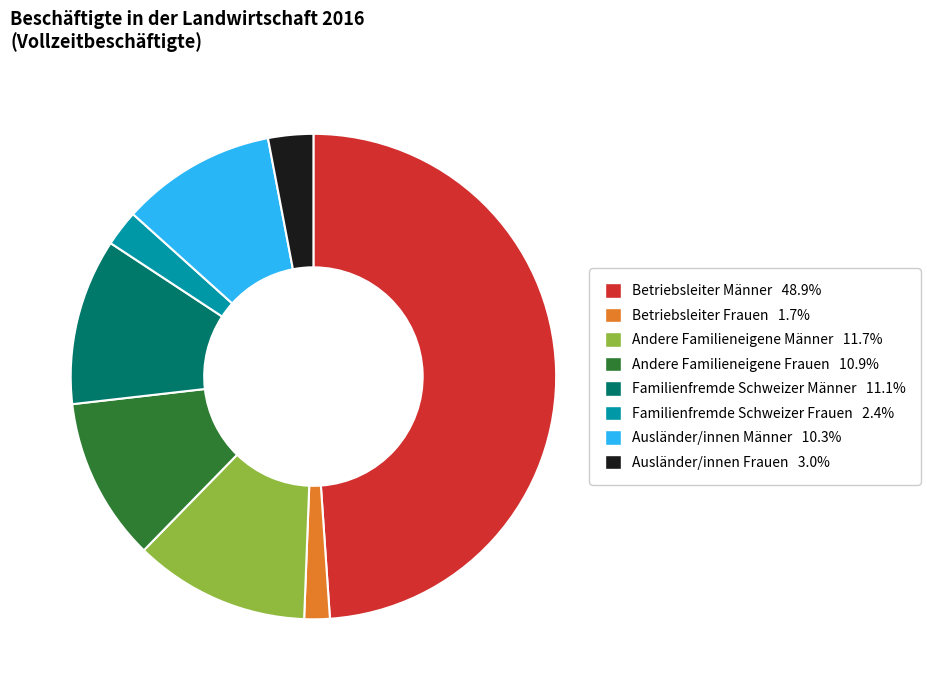

The Betriebsleiter Frauen slice represents 15% of the pie. True or false?

False